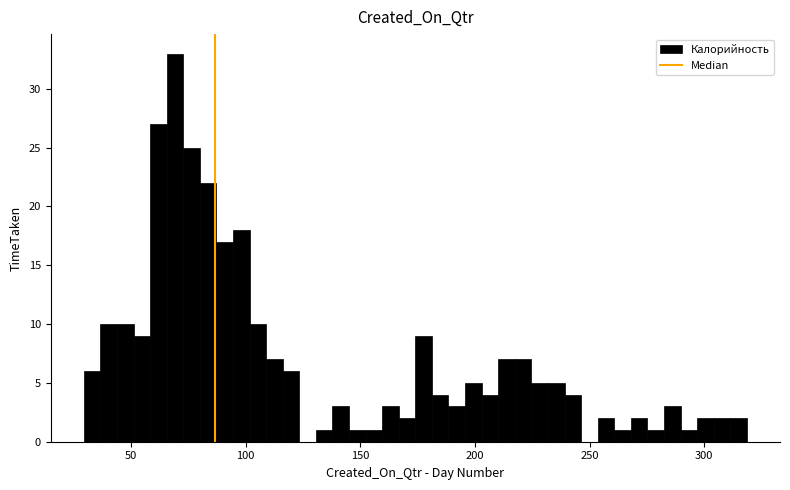

Read against the x-axis, roughly where is the centre of the tallest bar?

70